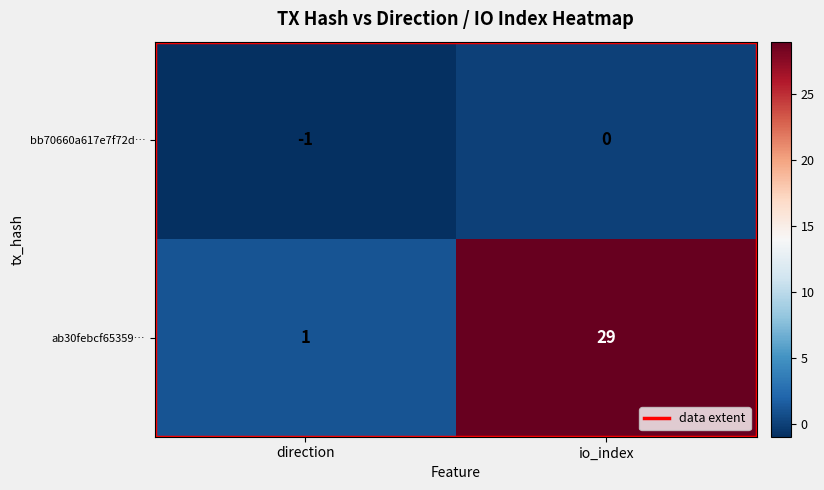

What is the difference between the highest and lowest values at 1?

29